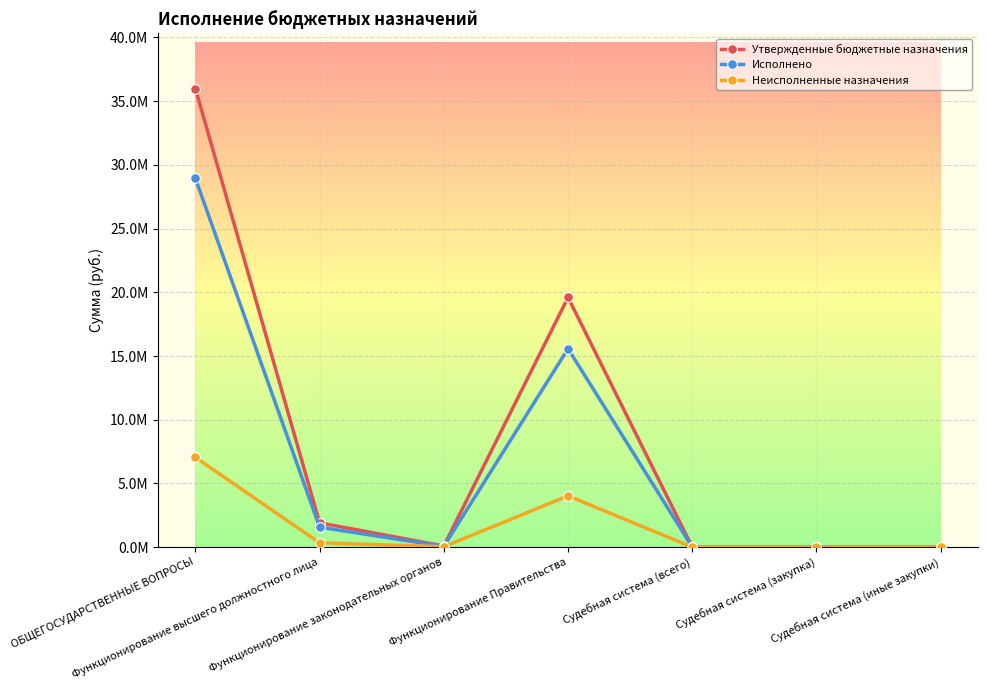

Which label corresponds to the smallest value in the chart?

Судебная система (всего)